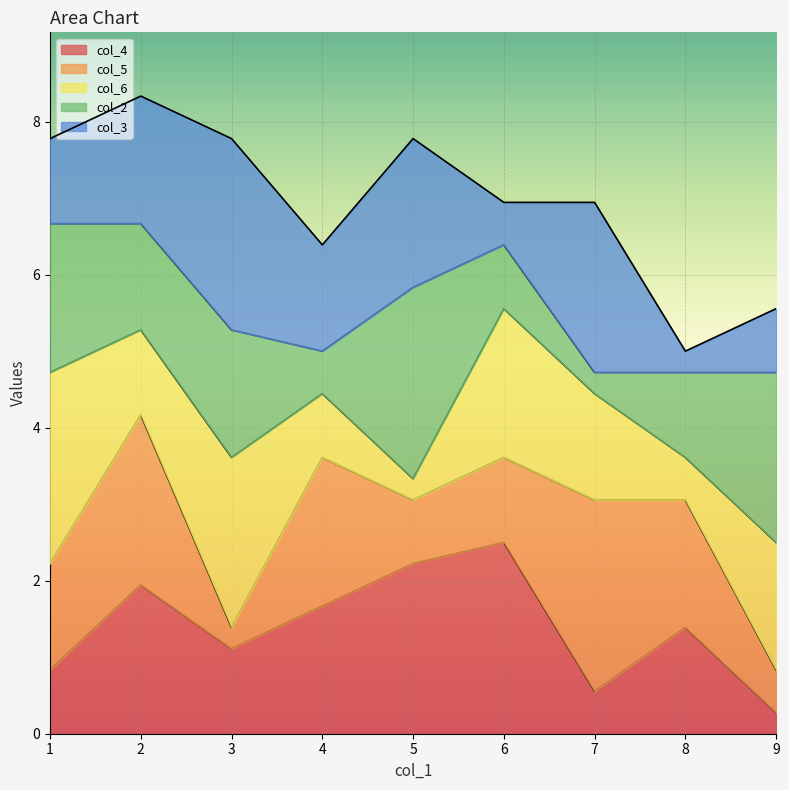

True or false: col_4 has a value of 0.5 at 2.

False